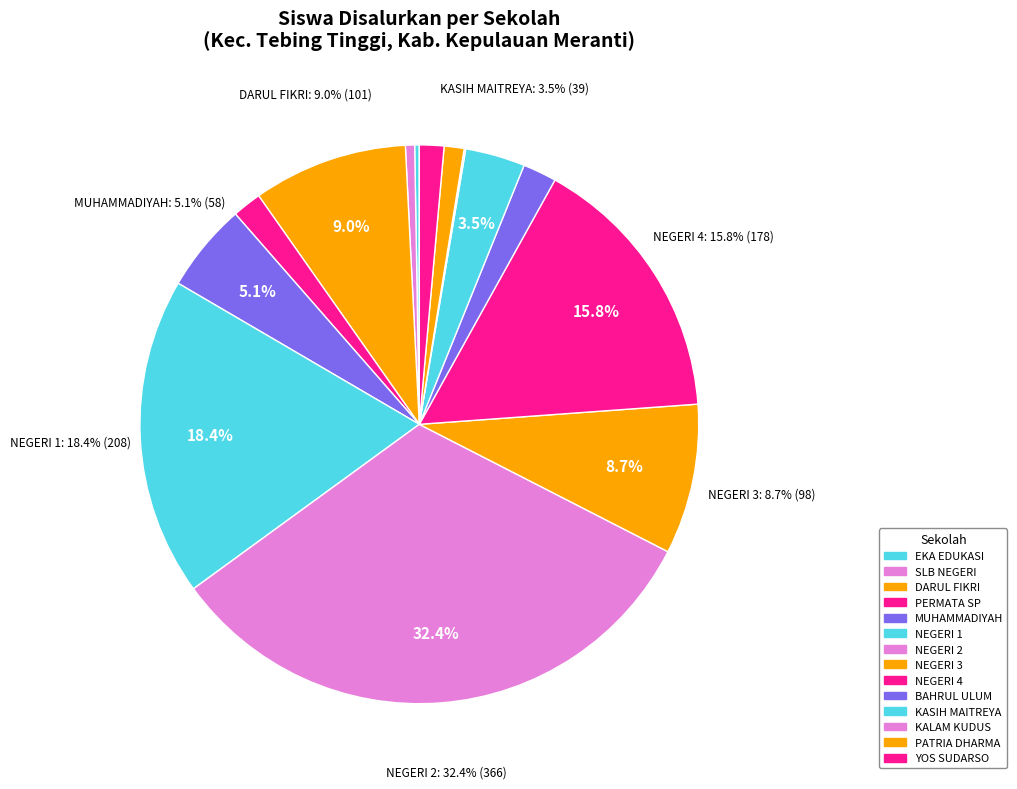

Count the number of slices in the pie.

14